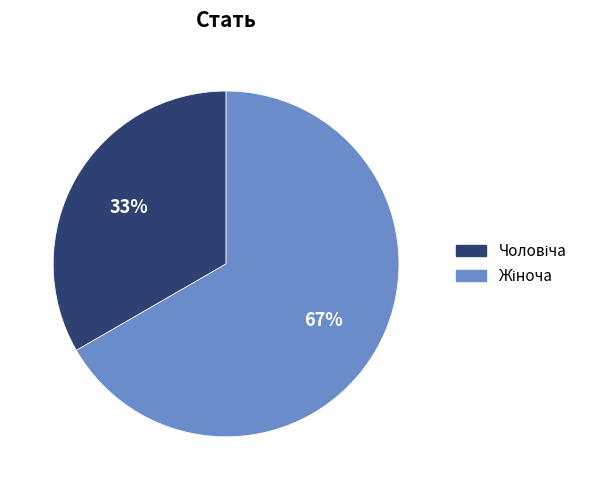

Is there any slice that represents more than half of the pie?

Yes